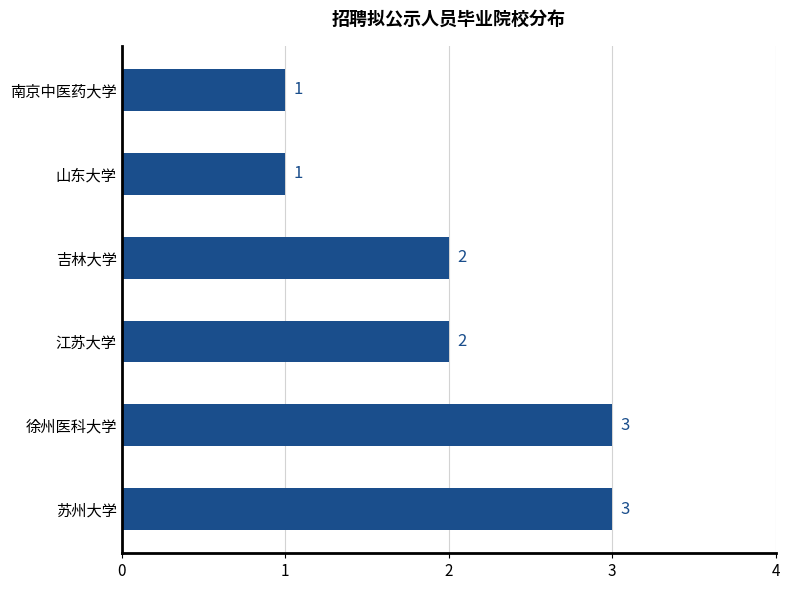

Approximately how many times larger is the value at 江苏大学 compared to 吉林大学?

1.0